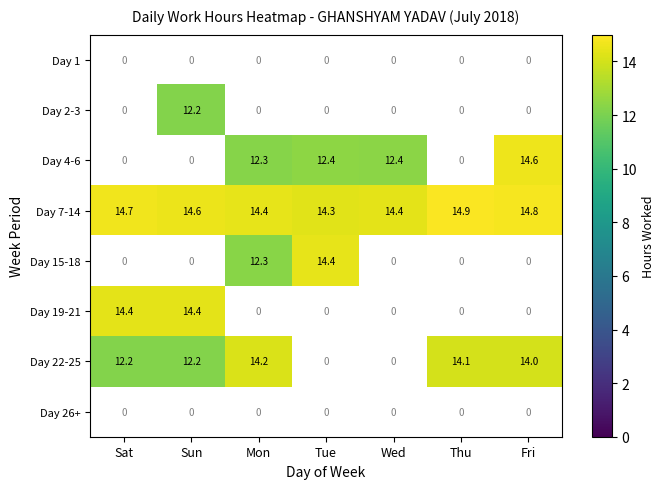

Which category has the highest value across all series?

Thu